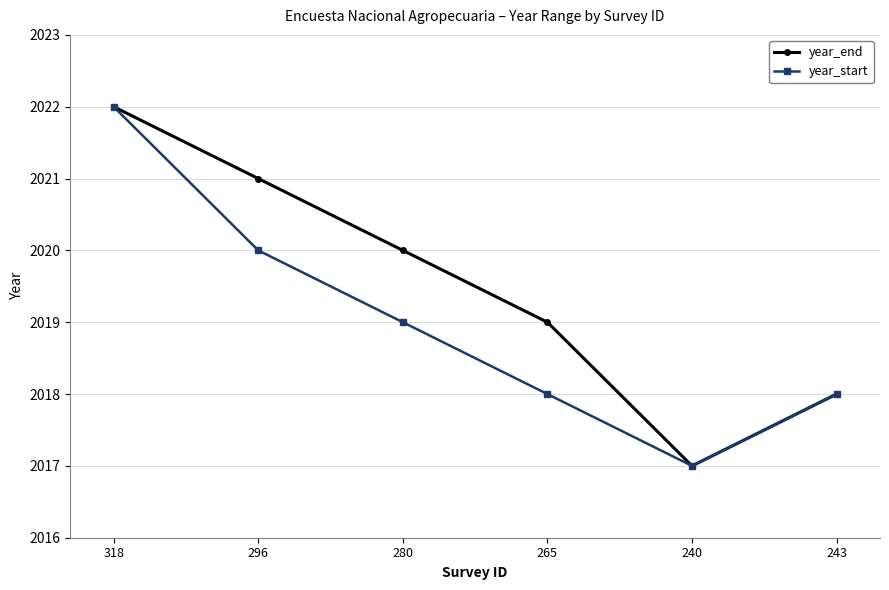

Which category has the highest value in the year_start series?

318